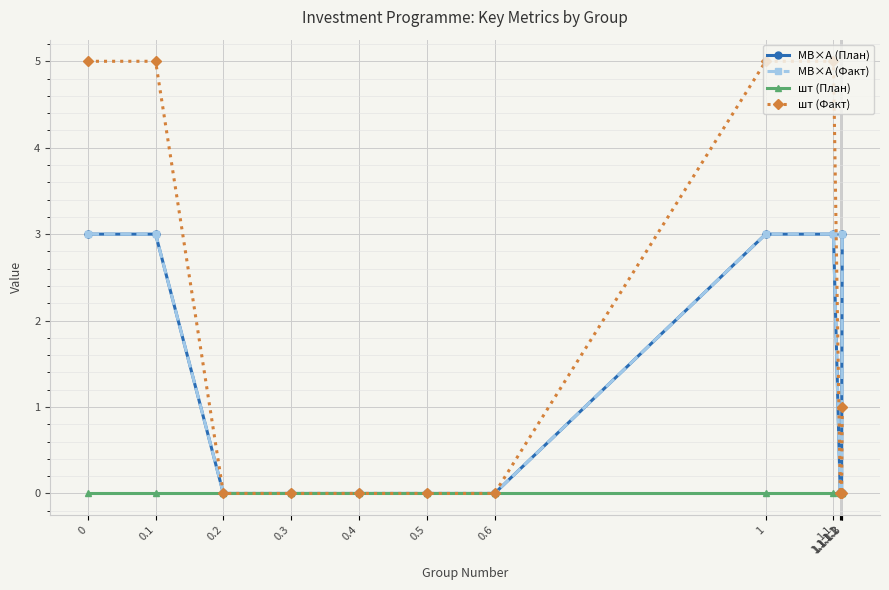

Does the chart have visible grid lines?

Yes